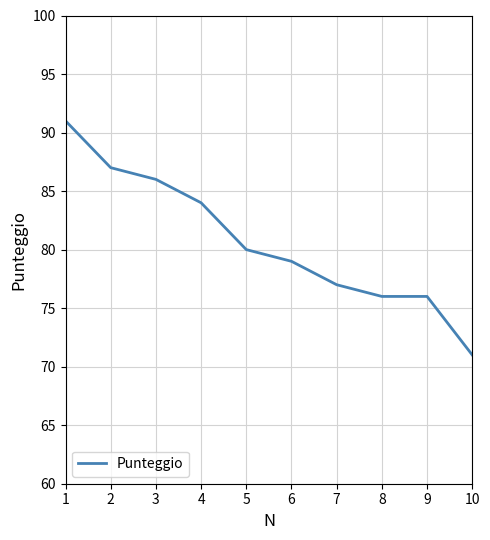

What is the smallest value displayed?

71